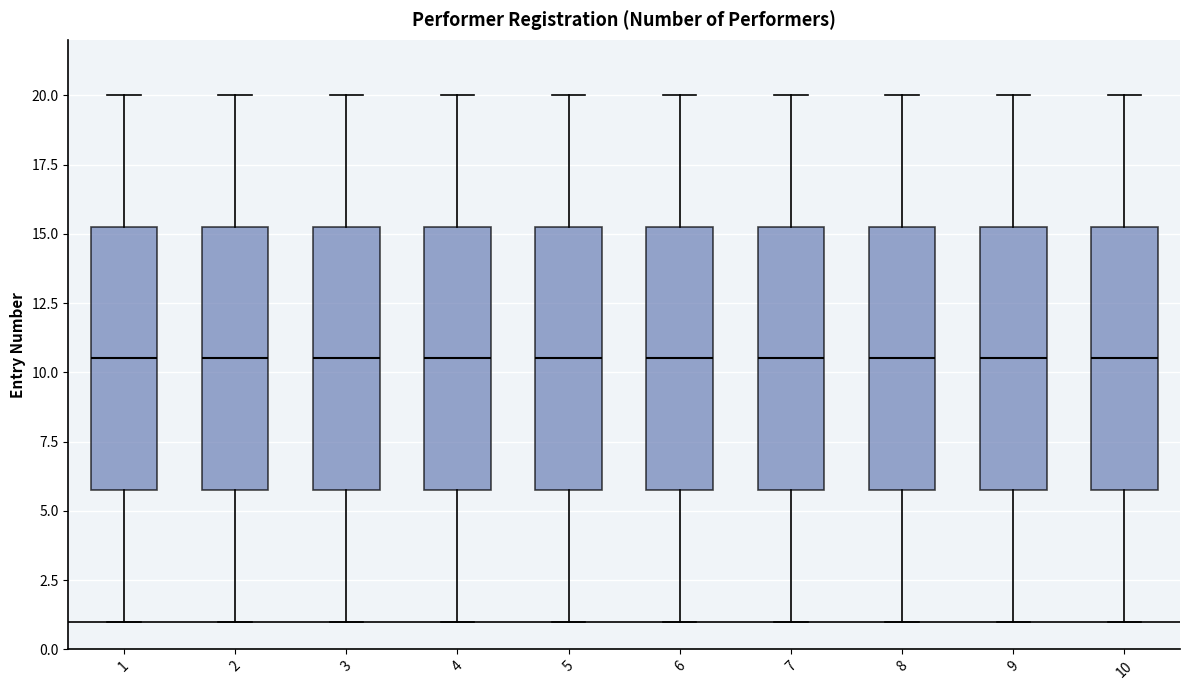

Where does the lower whisker of the box at x = 9 end on the y-axis? The values are not printed on the chart, so give them approximately, as read against the axis.

1.0